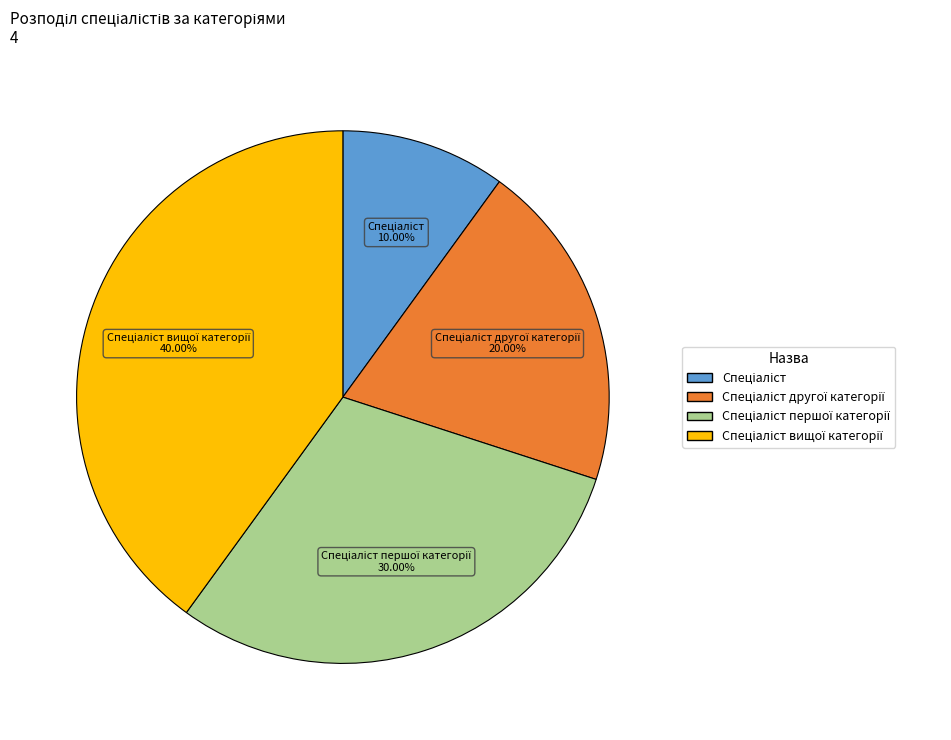

How many slices are in this pie chart?

4